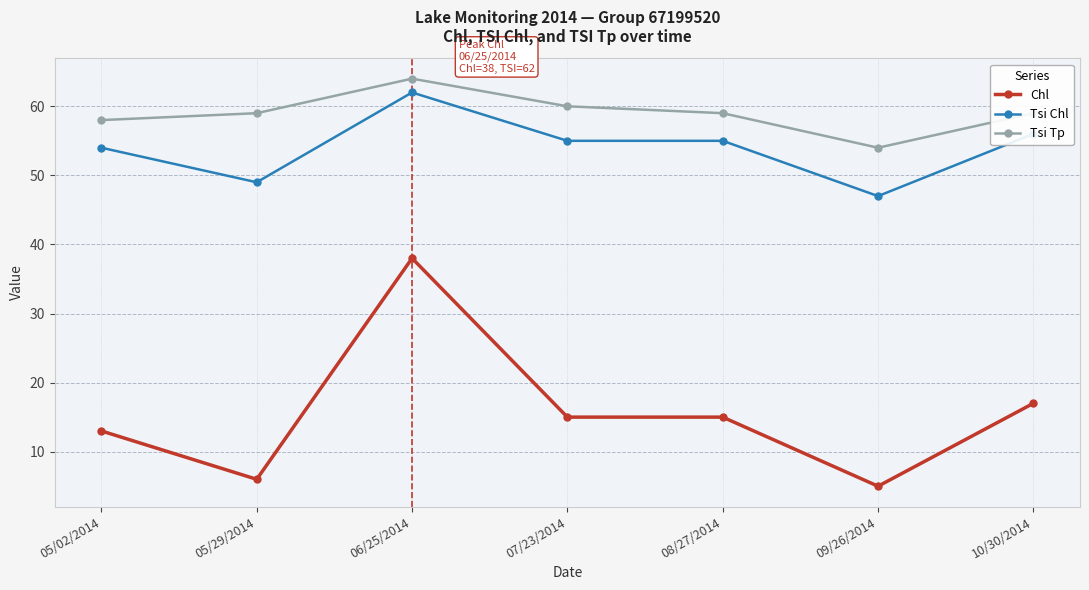

The value of Chl at 06/25/2014 is 23. True or false?

False